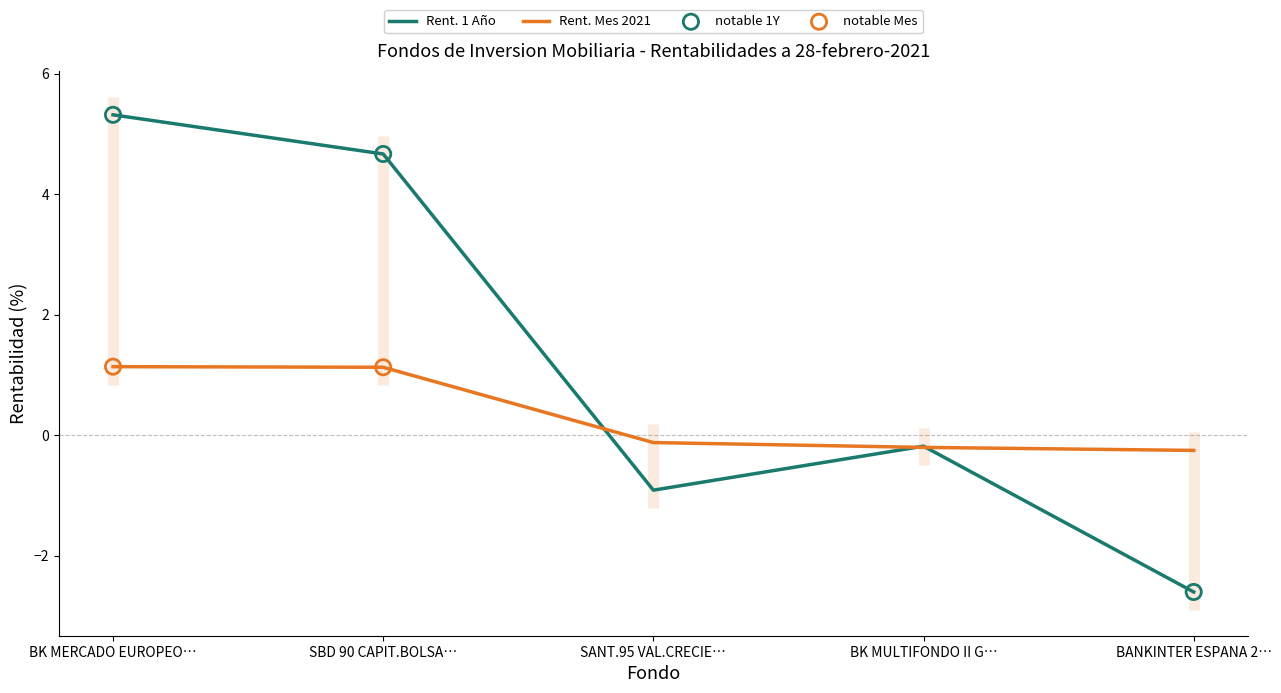

The Rent. Mes 2021 series shows 1.9 at BK MERCADO EUROPEO…. True or false?

False